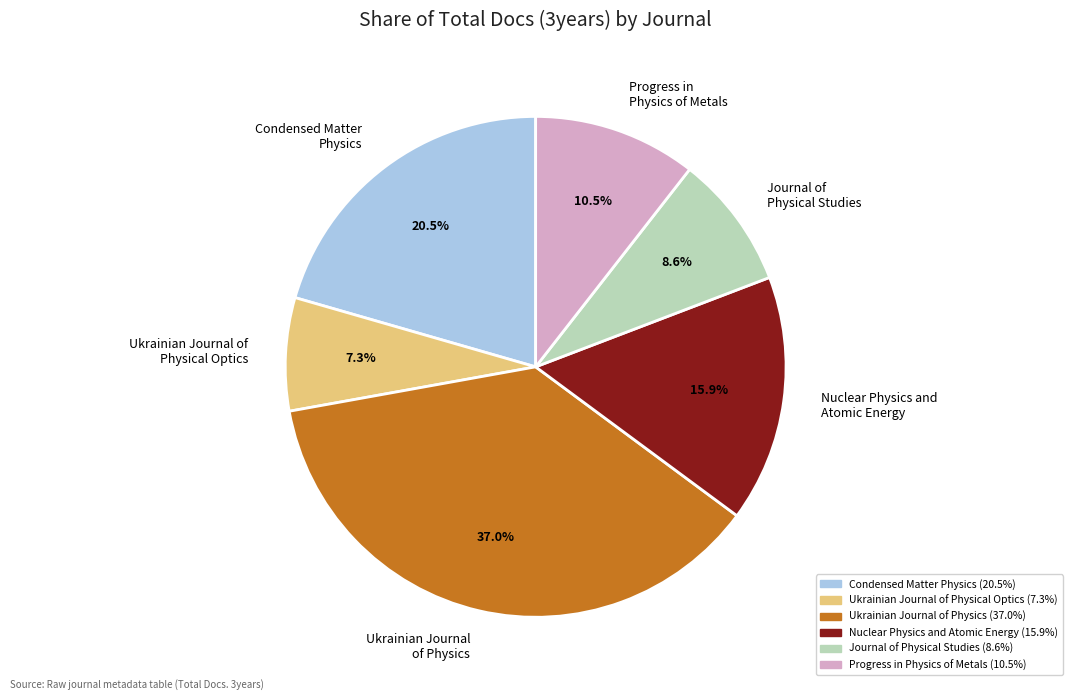

The Nuclear Physics and Atomic Energy slice represents 7% of the pie. True or false?

False